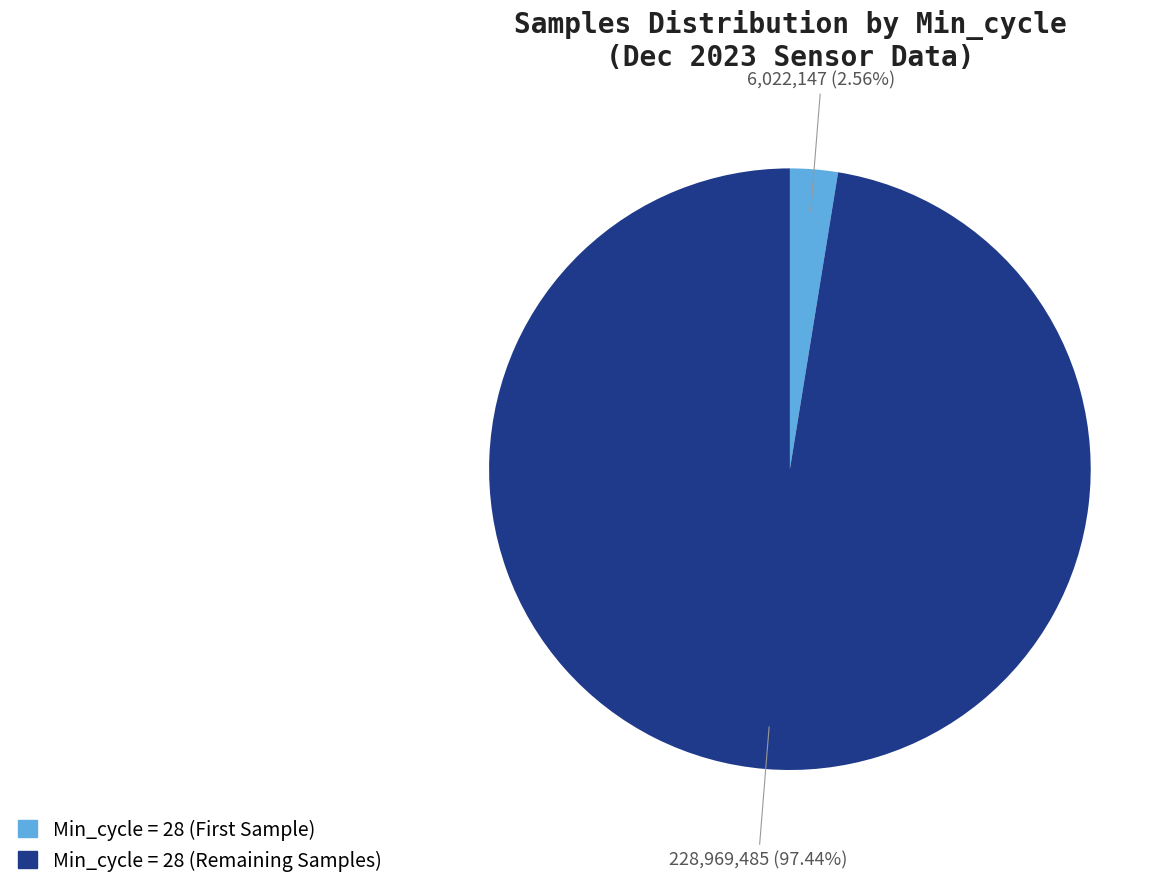

Is there any slice that represents more than half of the pie?

Yes